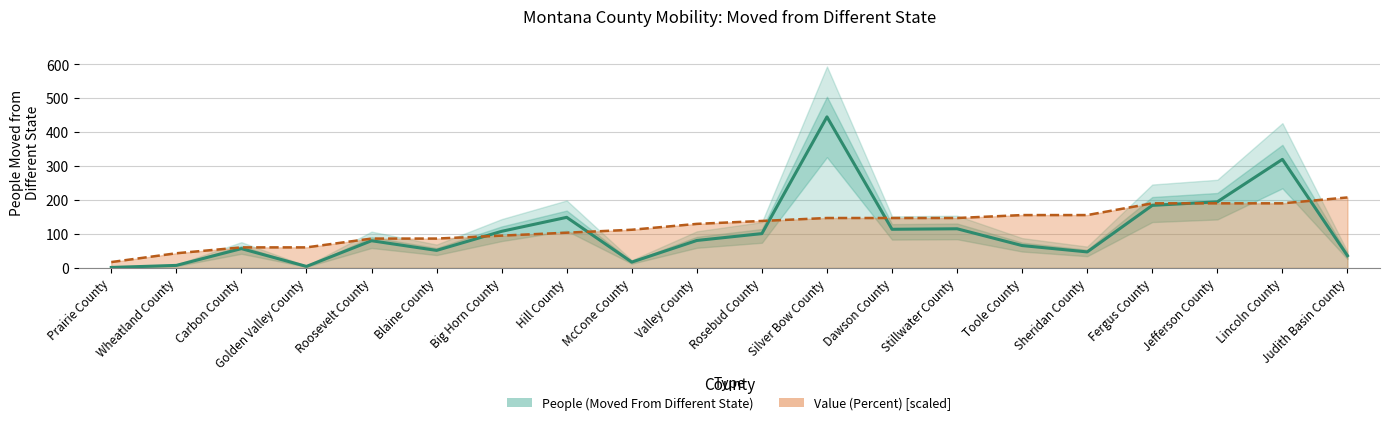

Where does the Value (Percent) series first go above 138?

Rosebud County